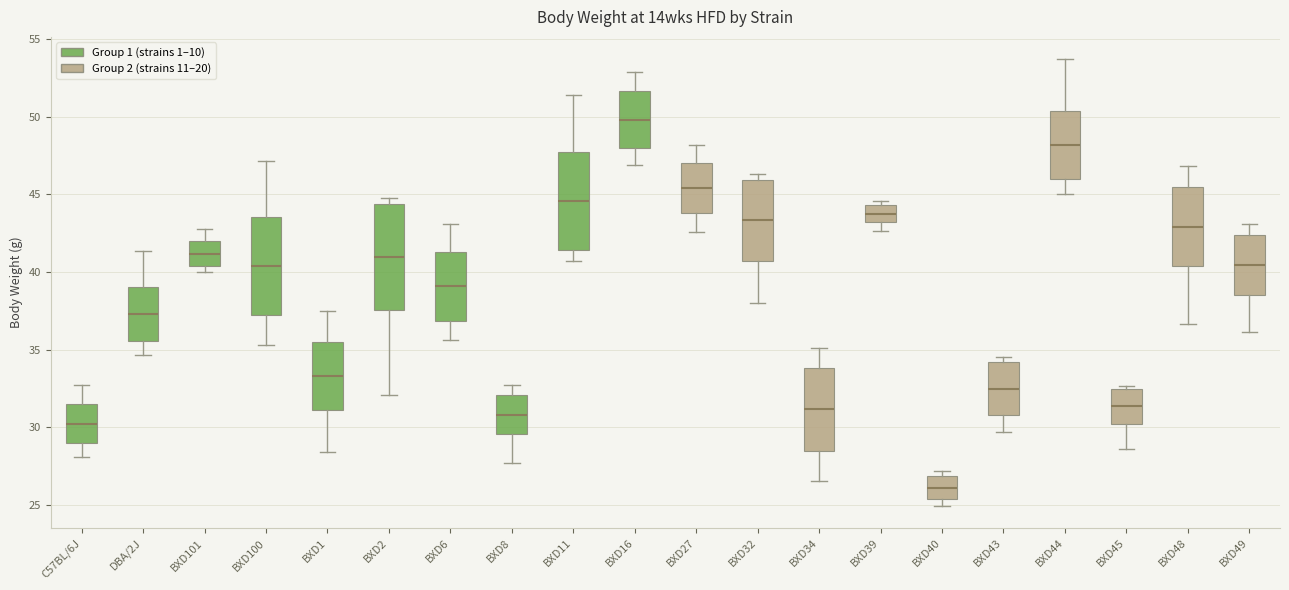

Reading left to right, transcribe this box plot: for each box, give where its median line is, the range the box spans, and where its two whiskers end, as read against the y-axis. The values are not printed on the chart, so give them approximately, as read against the axis.

C57BL/6J: median 30.0, box 29.0 to 31.5, whiskers 28.0 to 32.5
DBA/2J: median 37.5, box 35.5 to 39.0, whiskers 34.5 to 41.5
BXD101: median 41.0, box 40.5 to 42.0, whiskers 40.0 to 43.0
BXD100: median 40.5, box 37.0 to 43.5, whiskers 35.5 to 47.0
BXD1: median 33.5, box 31.0 to 35.5, whiskers 28.5 to 37.5
BXD2: median 41.0, box 37.5 to 44.5, whiskers 32.0 to 44.5 (just above the box's upper edge)
BXD6: median 39.0, box 37.0 to 41.5, whiskers 35.5 to 43.0
BXD8: median 31.0, box 29.5 to 32.0, whiskers 27.5 to 32.5
BXD11: median 44.5, box 41.5 to 47.5, whiskers 40.5 to 51.5
BXD16: median 50.0, box 48.0 to 51.5, whiskers 47.0 to 53.0
BXD27: median 45.5, box 44.0 to 47.0, whiskers 42.5 to 48.0
BXD32: median 43.5, box 40.5 to 46.0, whiskers 38.0 to 46.5
BXD34: median 31.0, box 28.5 to 34.0, whiskers 26.5 to 35.0
BXD39: median 44.0, box 43.0 to 44.5, whiskers 42.5 to 44.5 (just above the box's upper edge)
BXD40: median 26.0, box 25.5 to 27.0, whiskers 25.0 to 27.0 (just above the box's upper edge)
BXD43: median 32.5, box 31.0 to 34.0, whiskers 29.5 to 34.5
BXD44: median 48.0, box 46.0 to 50.5, whiskers 45.0 to 53.5
BXD45: median 31.5, box 30.0 to 32.5, whiskers 28.5 to 32.5 (just above the box's upper edge)
BXD48: median 43.0, box 40.5 to 45.5, whiskers 36.5 to 47.0
BXD49: median 40.5, box 38.5 to 42.5, whiskers 36.0 to 43.0